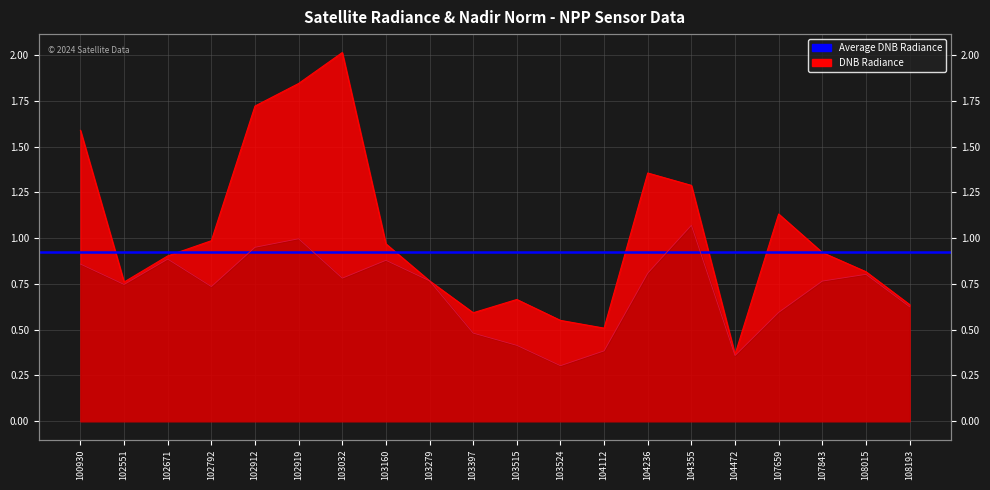

How many intersections are there between rade9_mult_nadir_norm and dnbrad?

2